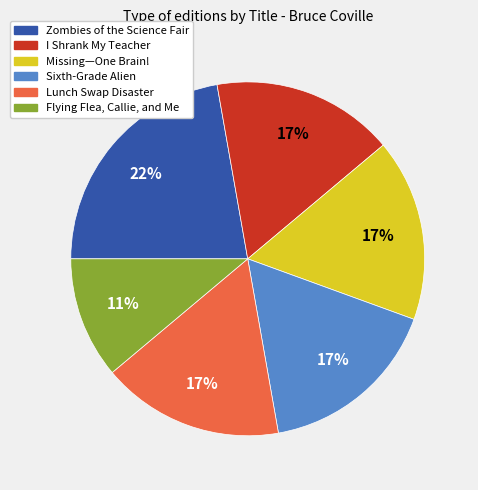

To the nearest percent, what portion does Flying Flea, Callie, and Me represent?

11%